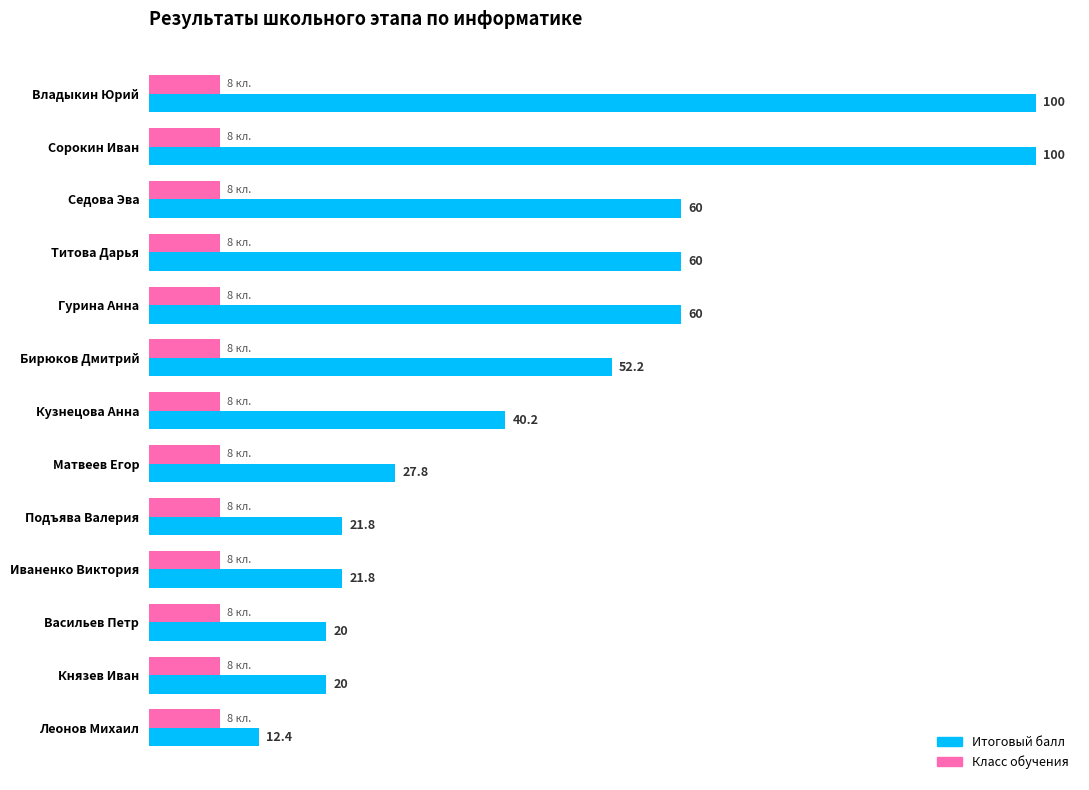

Which series has the largest total across all categories?

Итоговый балл